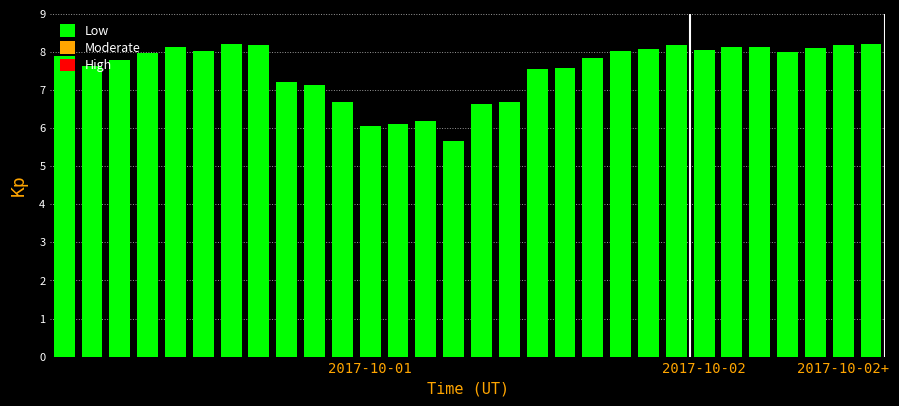

What is the smallest value displayed?

5.7